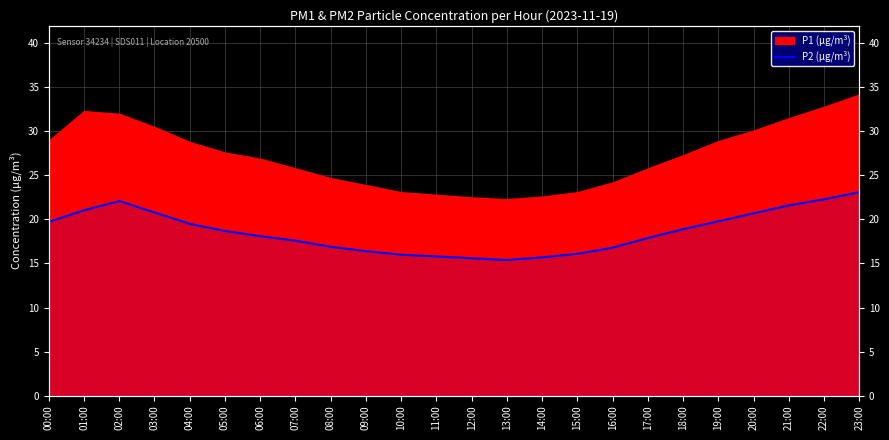

What is the sum of all values?

446.6